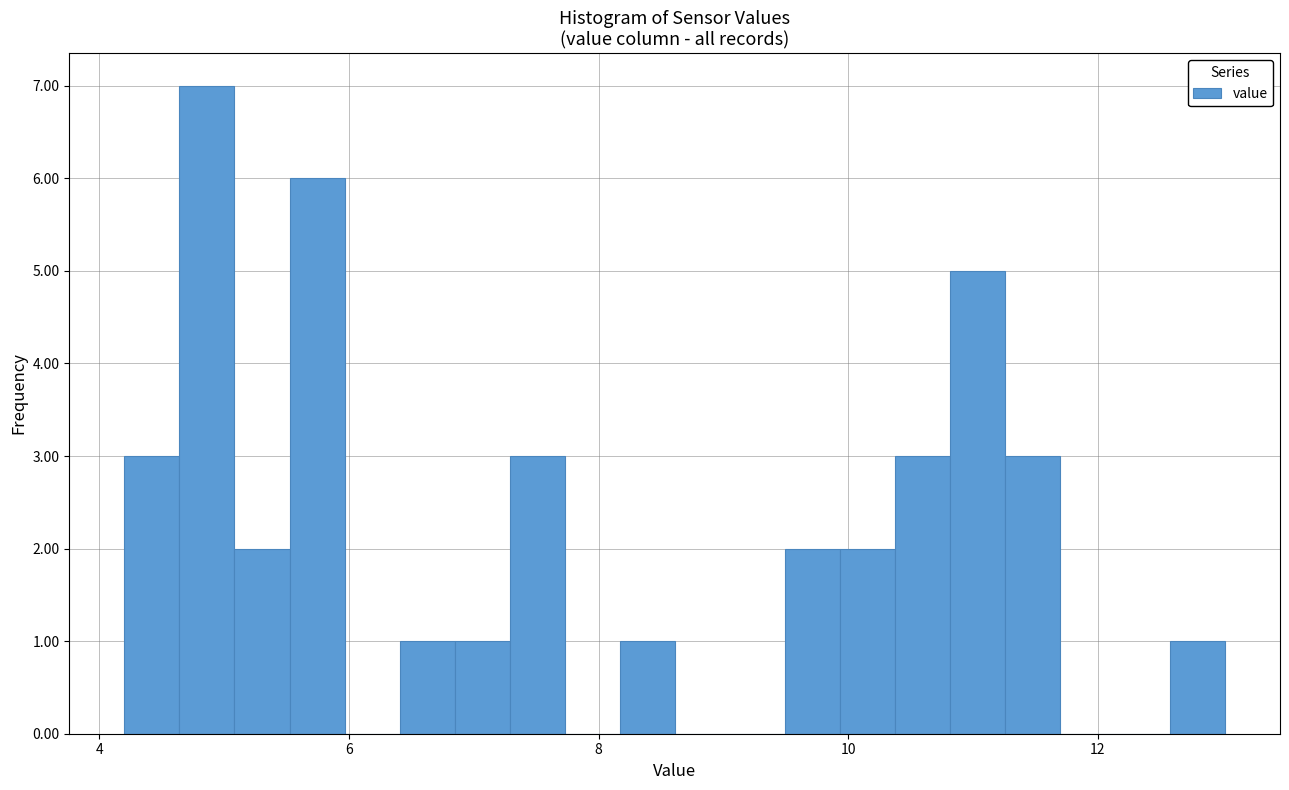

Read against the x-axis, roughly where is the centre of the tallest bar?

4.8